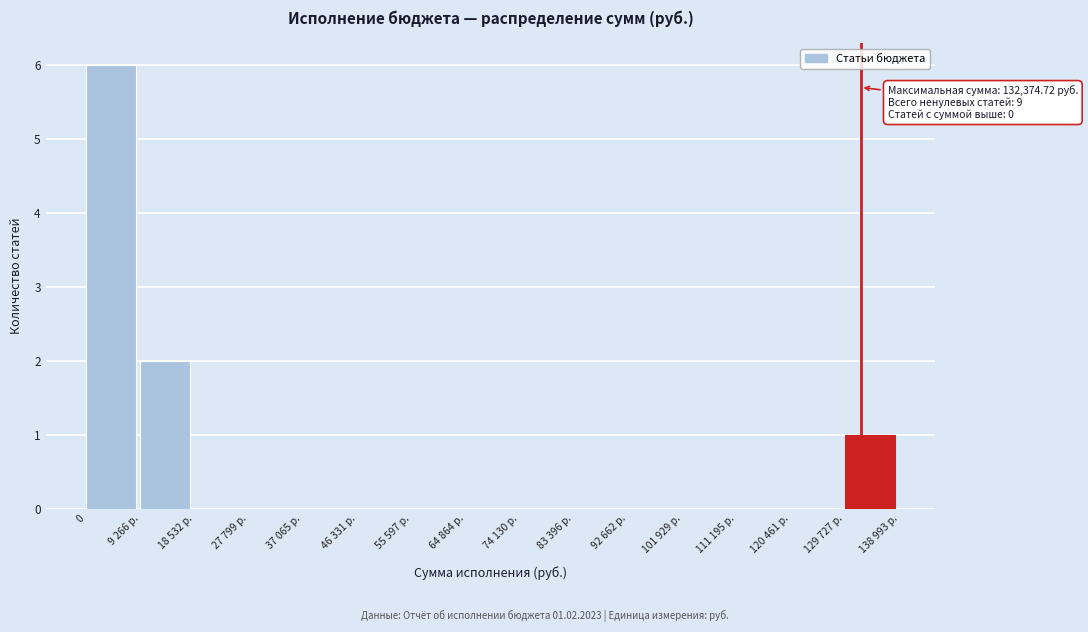

Reading left to right, list all the values displayed in this chart.

0=6	9 266 р.=2	18 532 р.=0	27 799 р.=0	37 065 р.=0	46 331 р.=0	55 597 р.=0	64 864 р.=0	74 130 р.=0	83 396 р.=0	92 662 р.=0	101 929 р.=0	111 195 р.=0	120 461 р.=0	129 727 р.=1